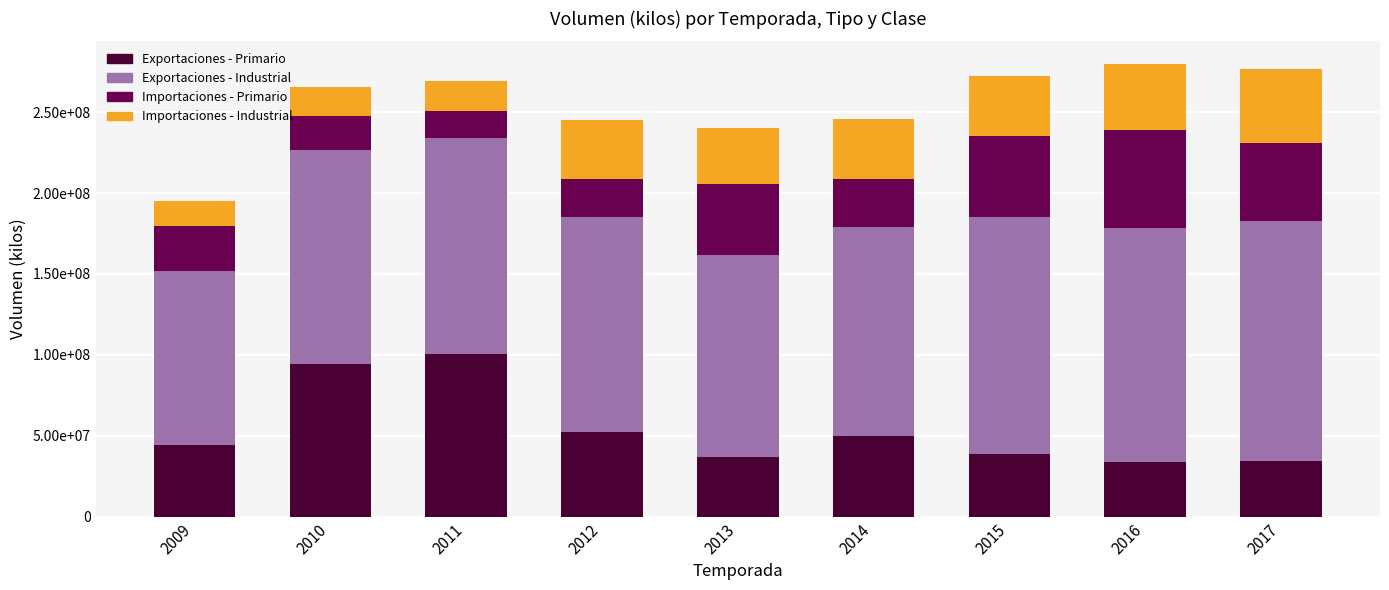

List the labels in order of Importaciones - Industrial value, largest first.

2017, 2016, 2015, 2012, 2014, 2013, 2011, 2010, 2009